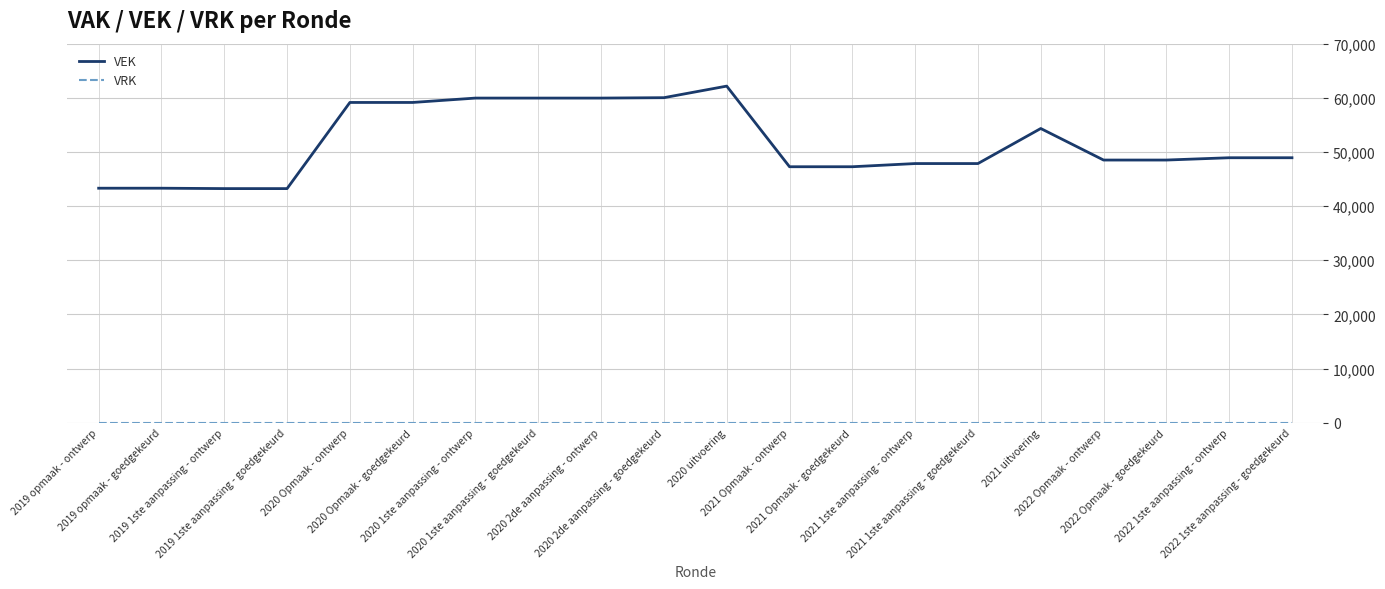

Where does the VEK series first go above 48933?

2020 Opmaak - ontwerp